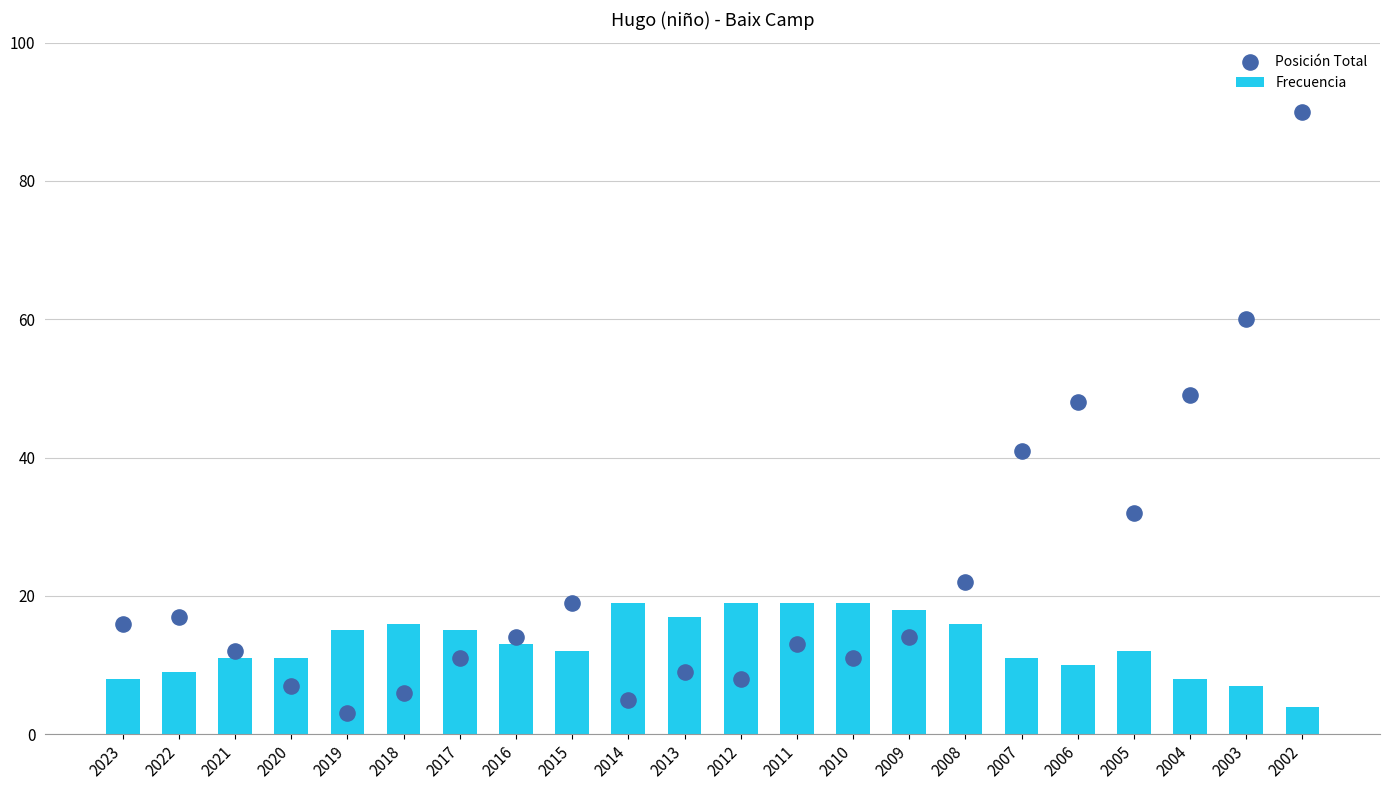

At how many categories does at least one series exceed 33?

5